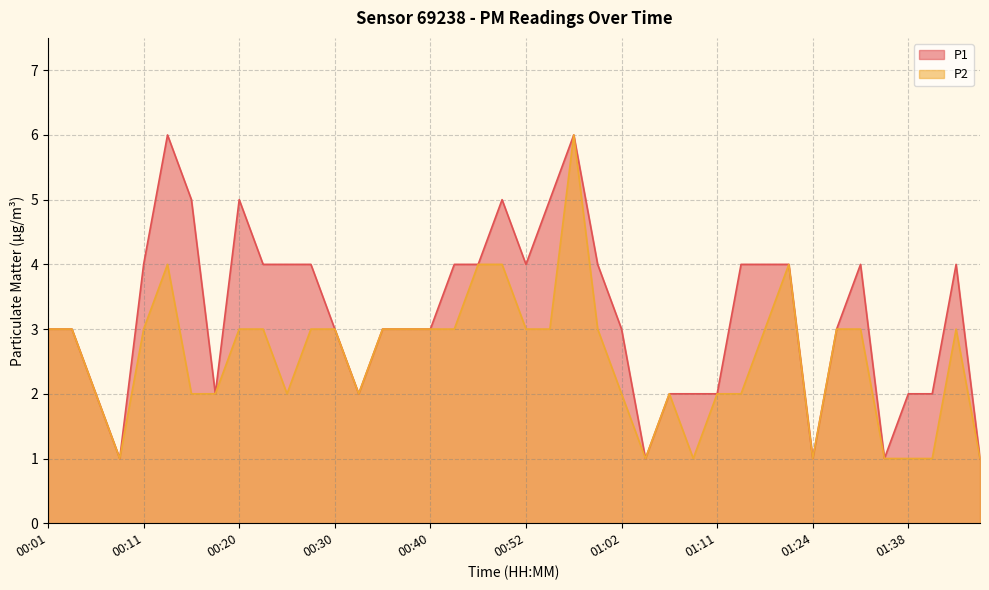

Reading left to right, transcribe all the data shown in this chart.

P1: 3	3	2	1	4	6	5	2	5	4	4	4	3	2	3	3	3	4	4	5	4	5	6	4	3	1	2	2	2	4	4	4	1	3	4	1	2	2	4	1
P2: 3	3	2	1	3	4	2	2	3	3	2	3	3	2	3	3	3	3	4	4	3	3	6	3	2	1	2	1	2	2	3	4	1	3	3	1	1	1	3	1